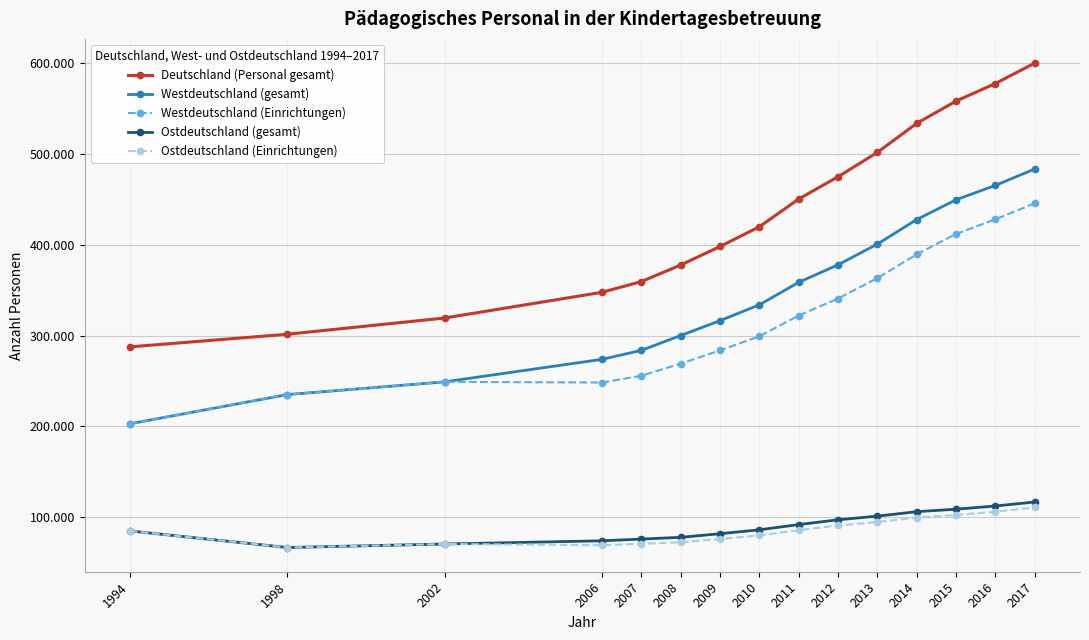

List the labels in order of Westdeutschland (gesamt) value, largest first.

2017, 2016, 2015, 2014, 2013, 2012, 2011, 2010, 2009, 2008, 2007, 2006, 2002, 1998, 1994